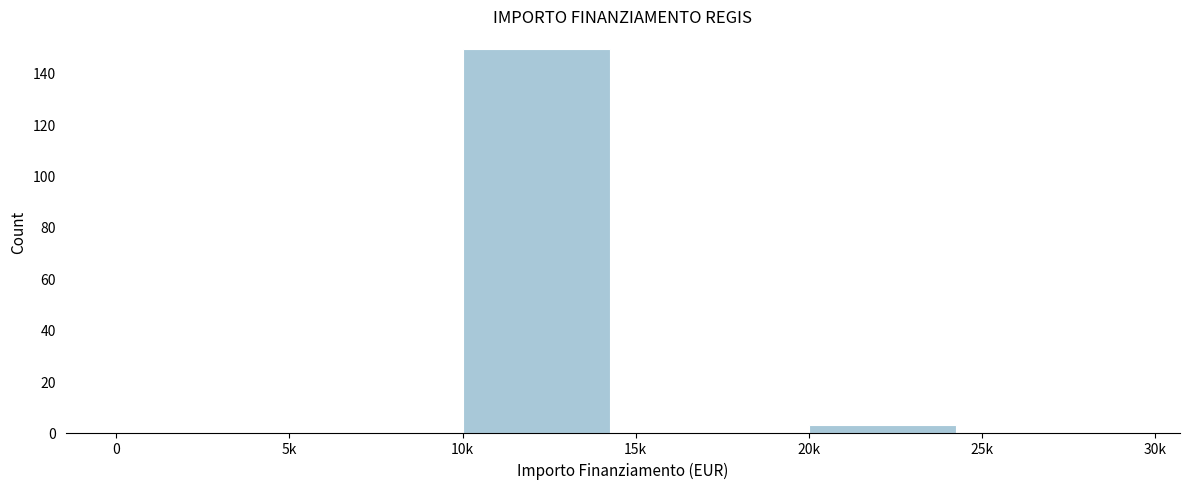

Reading left to right, list all the values displayed in this chart.

0=0	5k=0	10k=149	15k=0	20k=3	25k=0